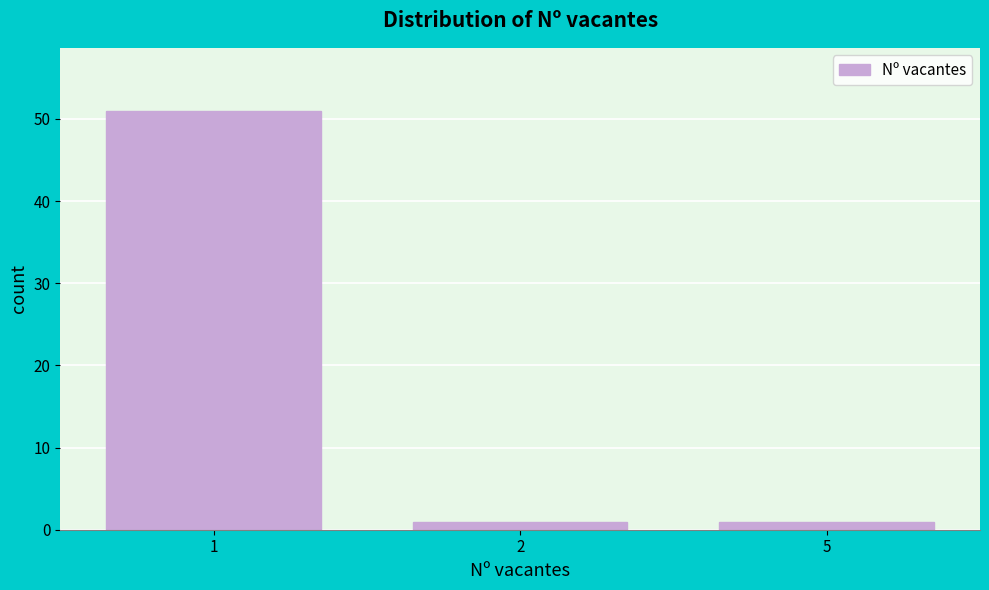

Reading left to right, transcribe all the data shown in this chart.

51	1	1